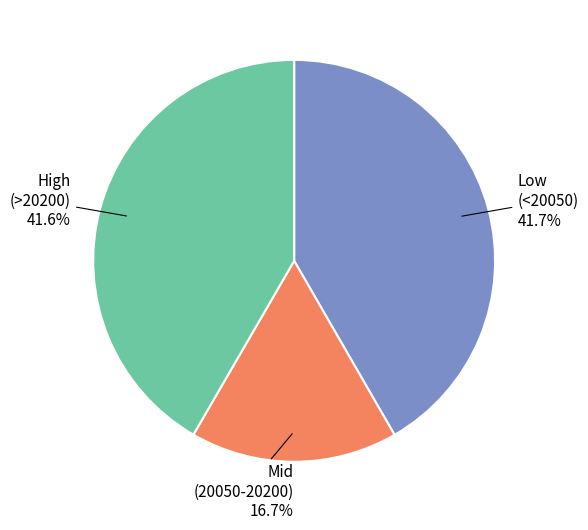

Is there a majority slice in this chart?

No